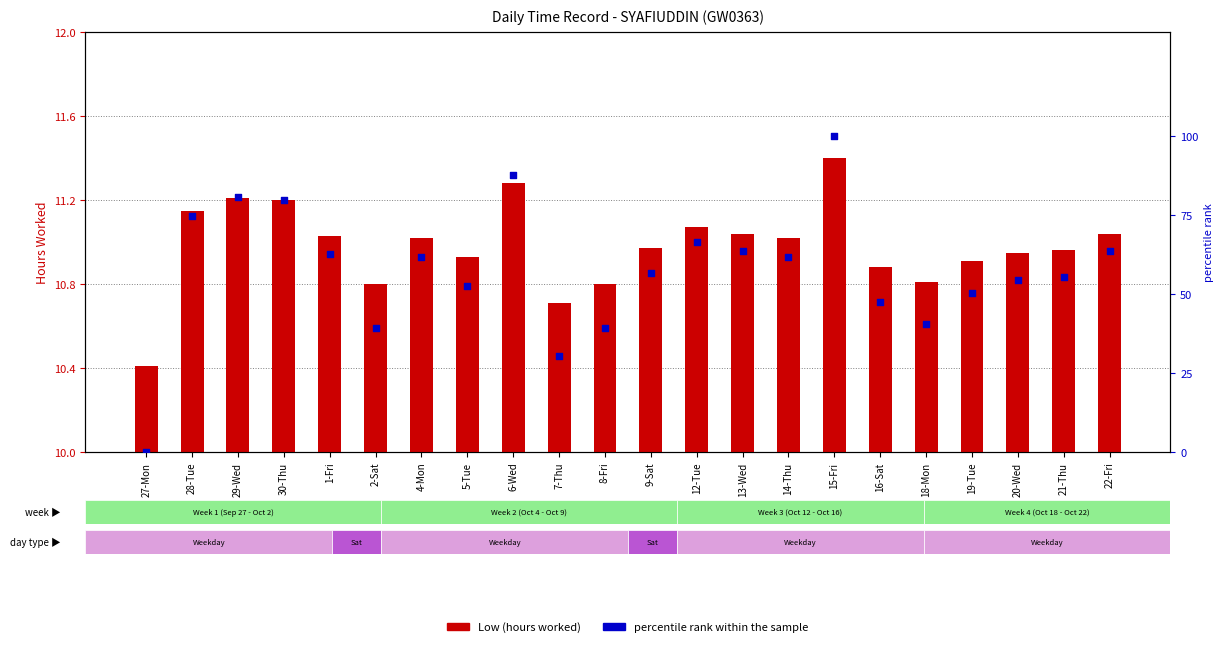

What are all the series names shown in the legend?

Low (hours worked), percentile rank